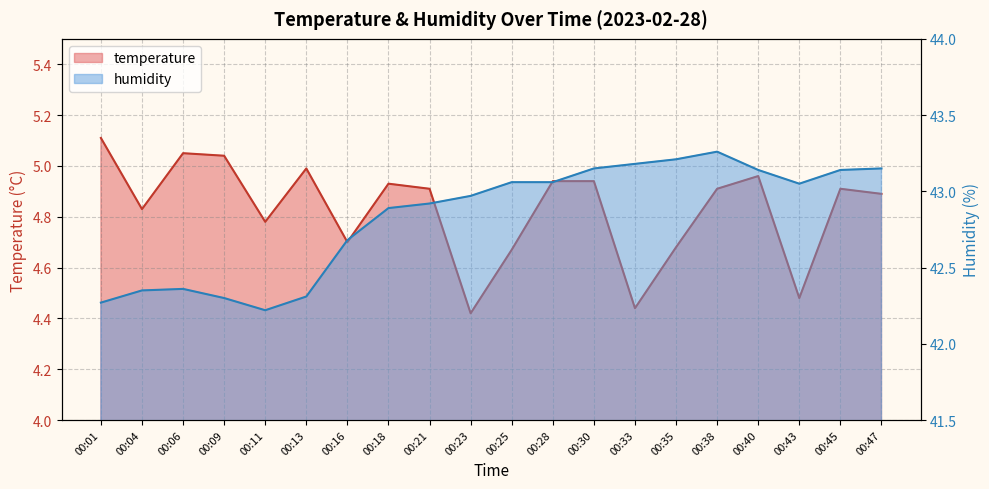

What is the sum of all humidity values?

856.7